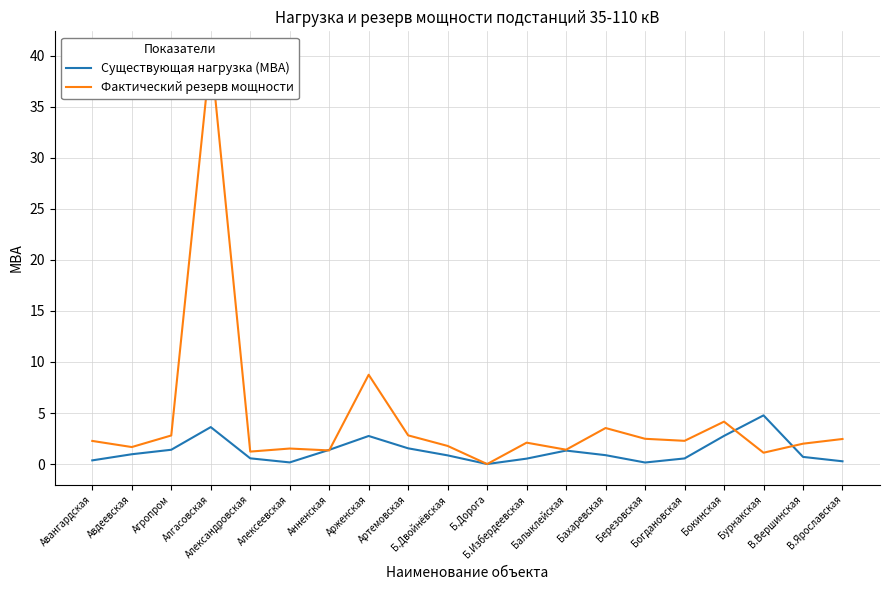

What is the difference between the Фактический резерв мощности values at Арженская and В.Ярославская?

6.3